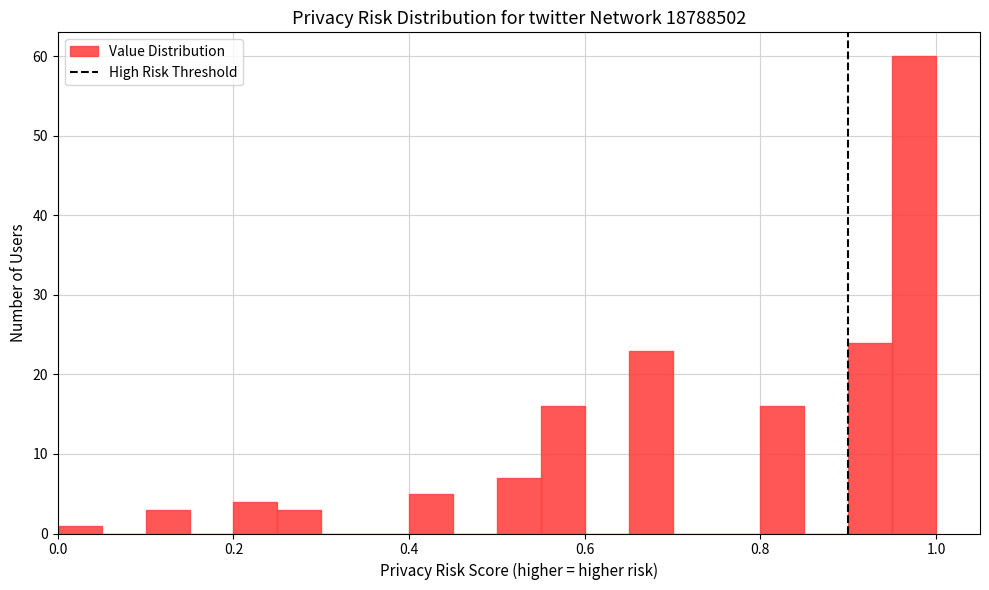

Around what value on the x-axis is the tallest bar? Give the approximate position of its centre, as read against the axis.

0.98